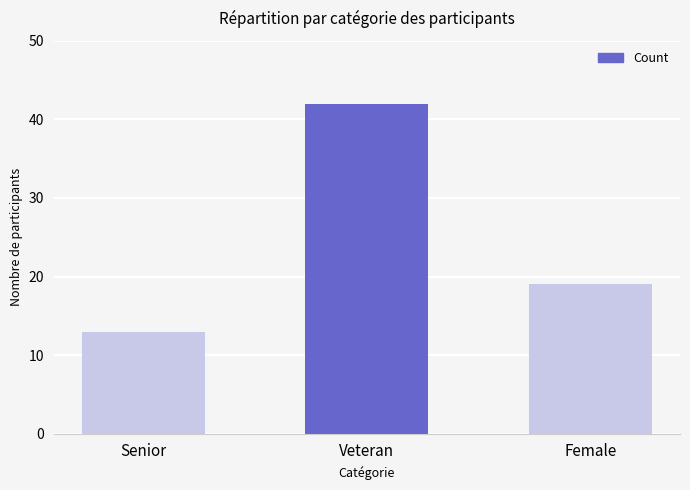

Rank the categories by value from highest to lowest.

Veteran, Female, Senior